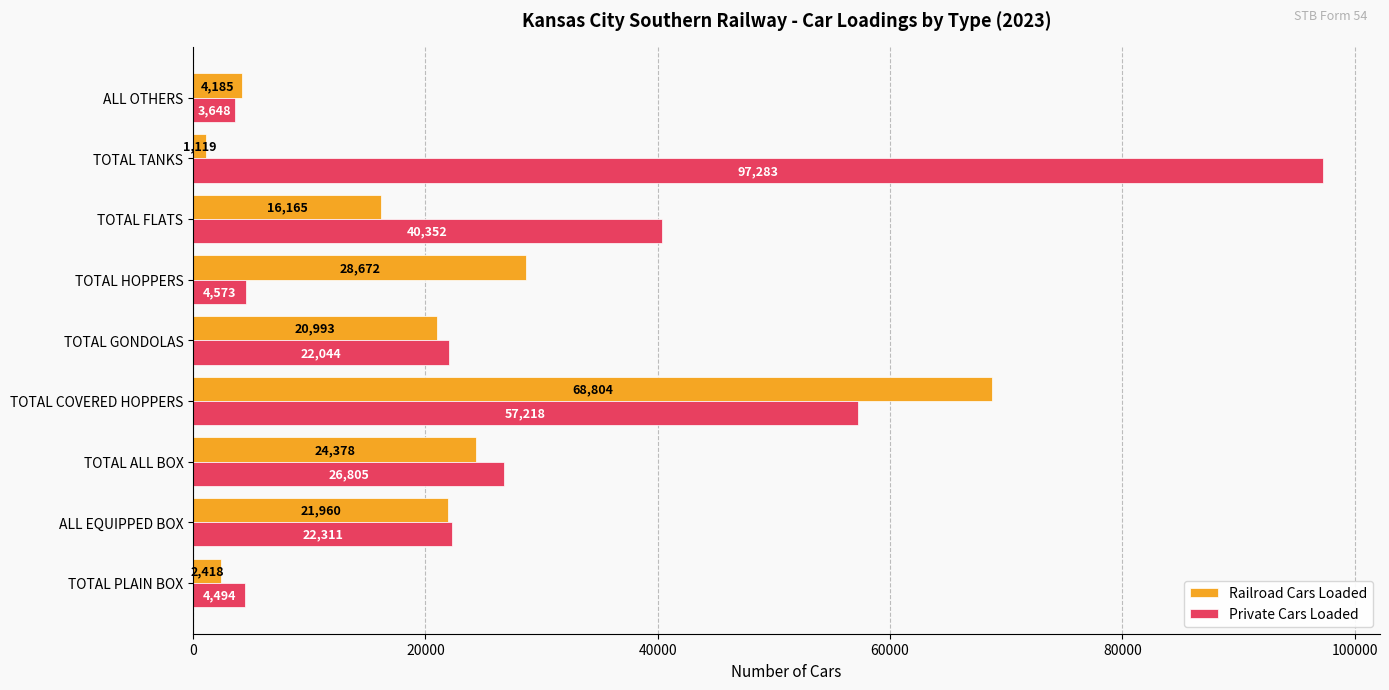

True or false: Railroad Cars Loaded has a value of 31498 at ALL EQUIPPED BOX.

False